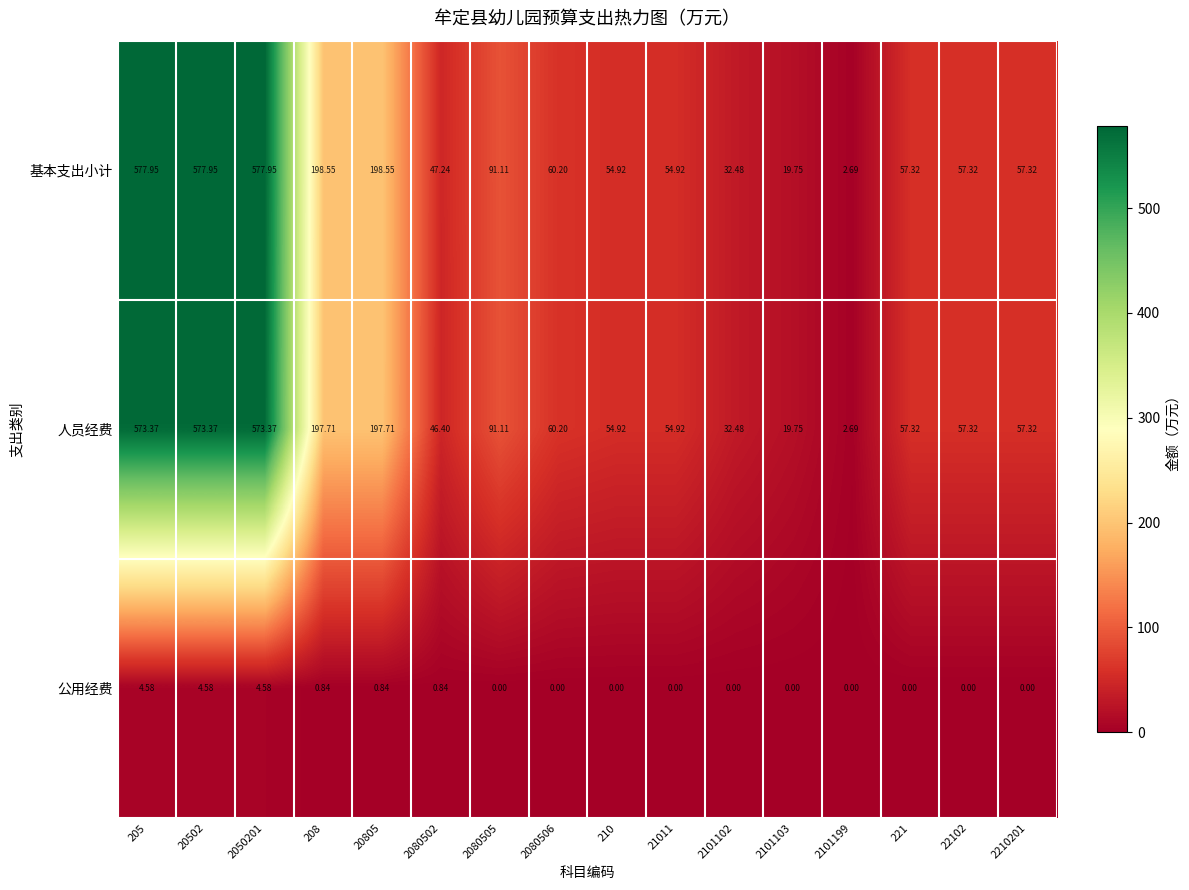

What is the maximum value shown in the chart?

578.0